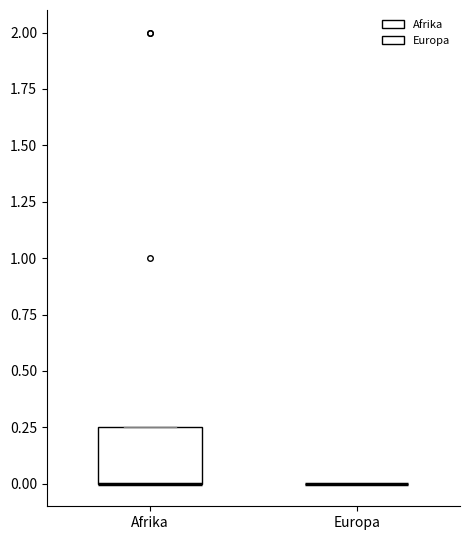

Comparing the boxes themselves (not the whiskers), which one is the tallest?

Afrika